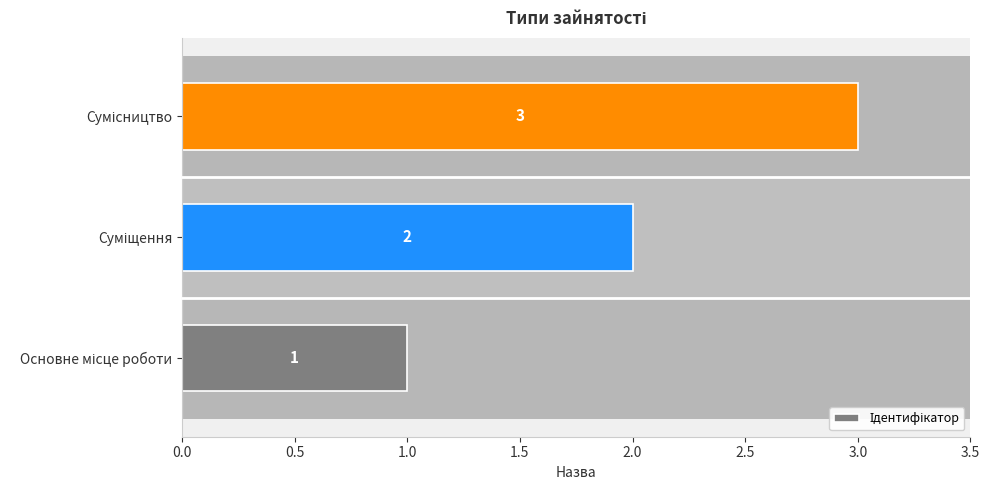

What is the sum of all values?

6